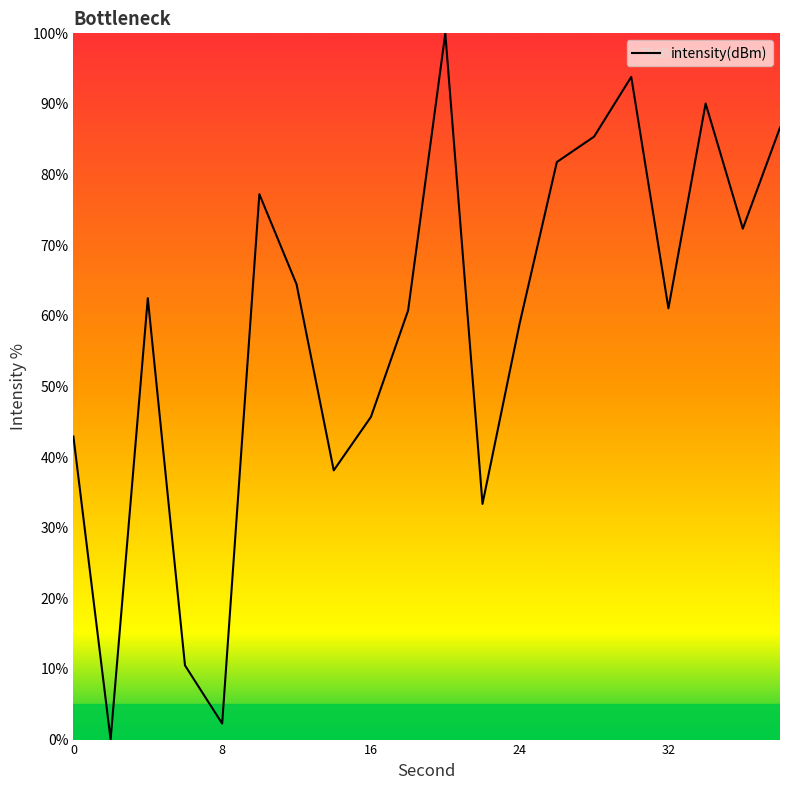

What is the difference between the maximum and minimum values?

100.0